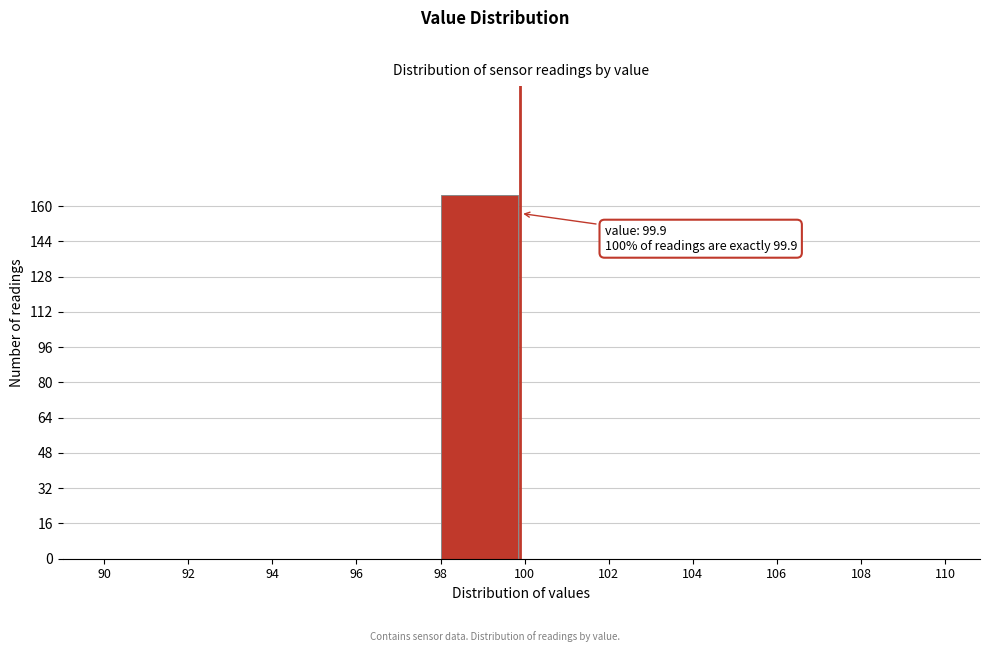

Which range on the x-axis has the tallest bar?

98 to 100